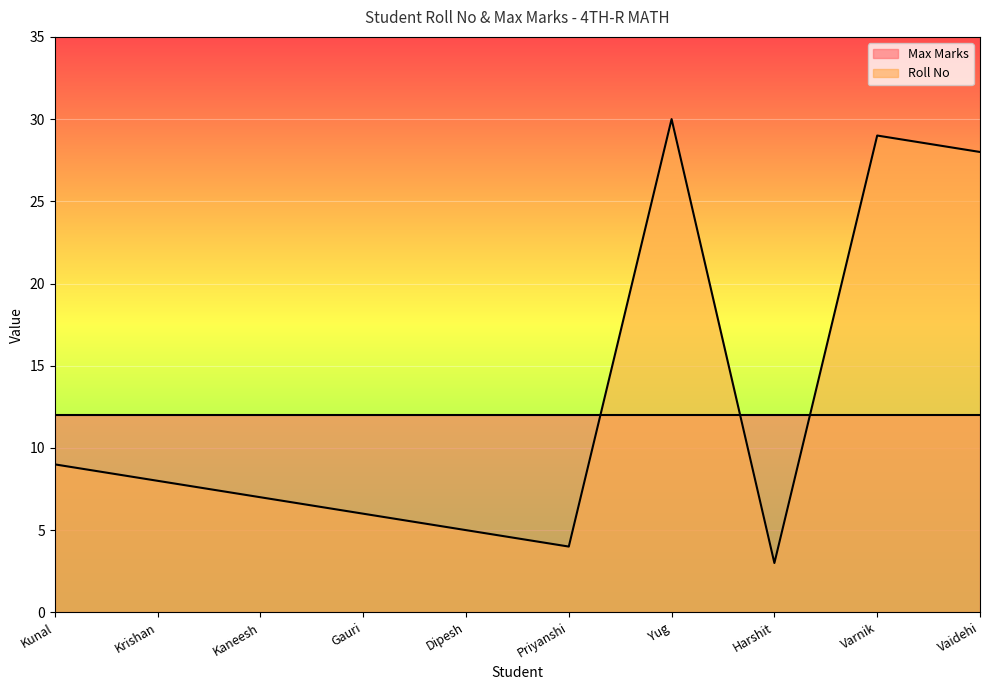

Approximately how many times larger is the value at Harshit compared to Varnik?

0.1